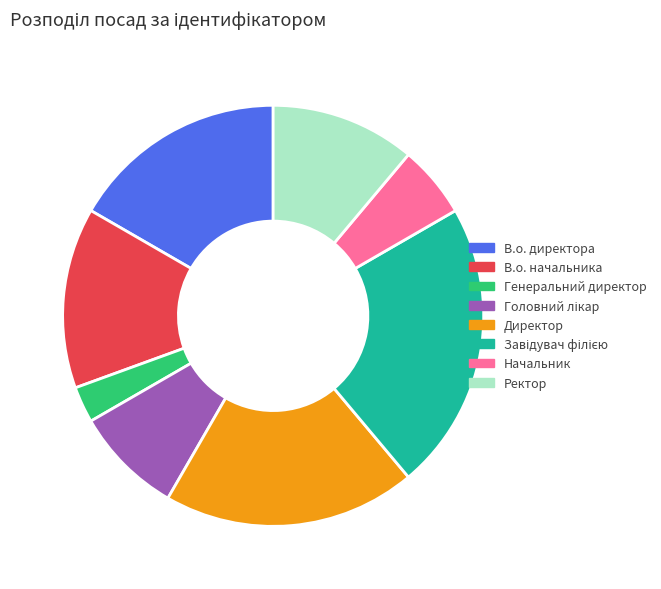

Do Генеральний директор and В.о. директора together represent more than half of the pie?

No